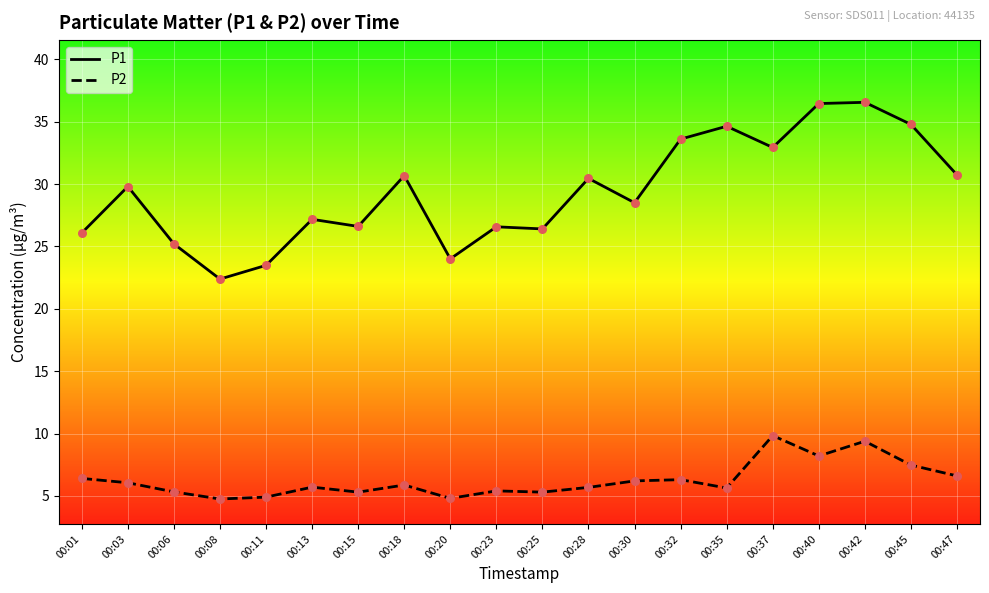

Is the value of P2 at 00:47 greater than the value of P1 at 00:32?

No